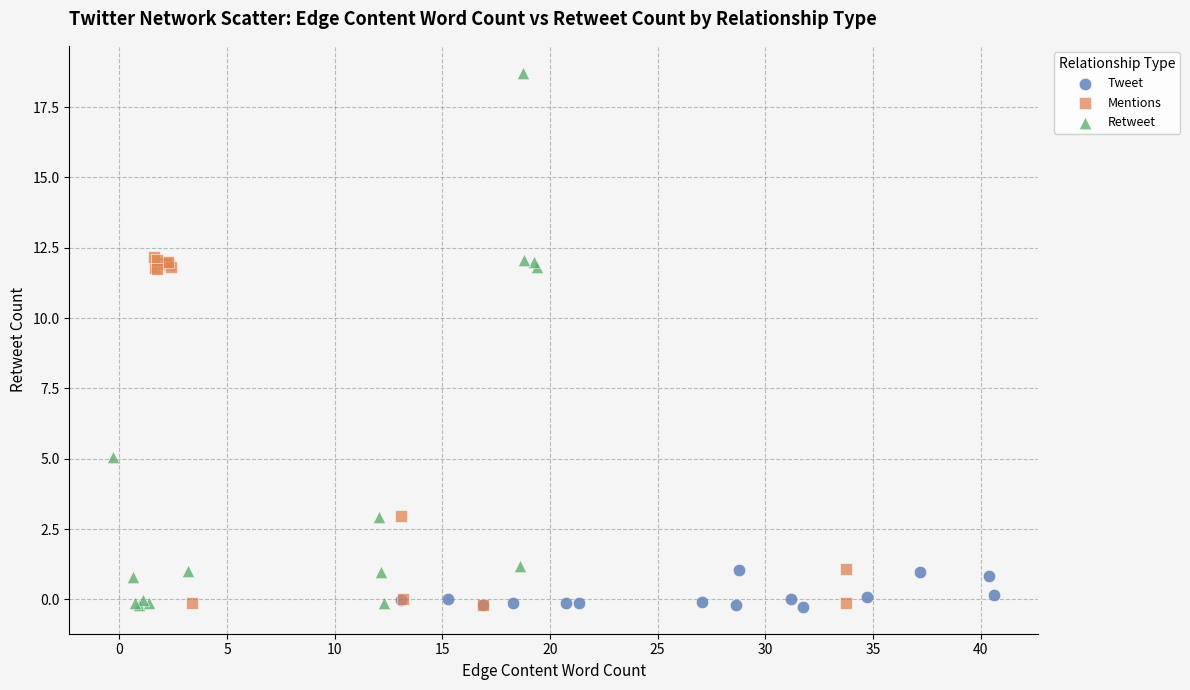

Which series has the largest Y range (max minus min)?

Retweet